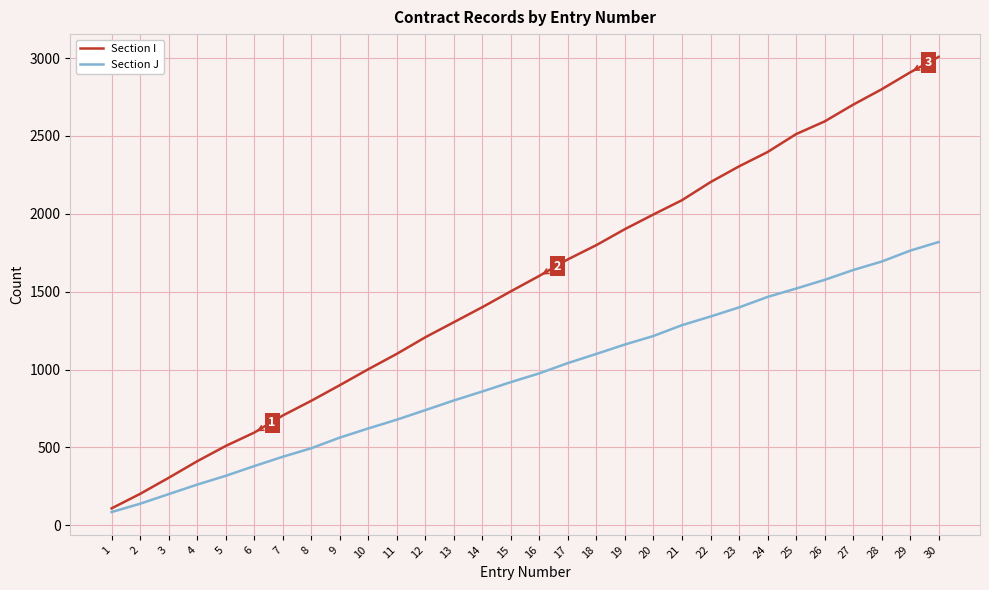

Which series has the largest total across all categories?

Section I